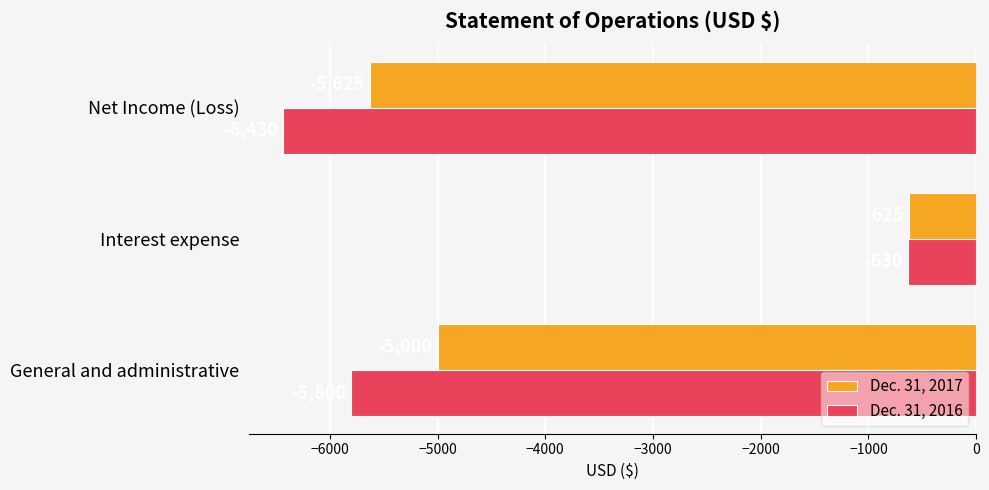

What is the approximate value of Dec. 31, 2016 at Net Income (Loss), to the nearest 10?

-6430